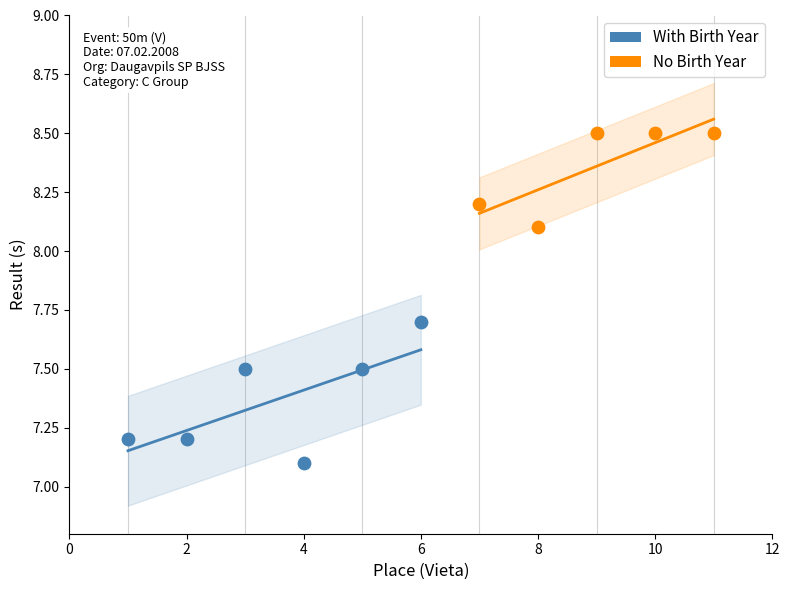

Which series reaches the maximum Y coordinate?

No Birth Year